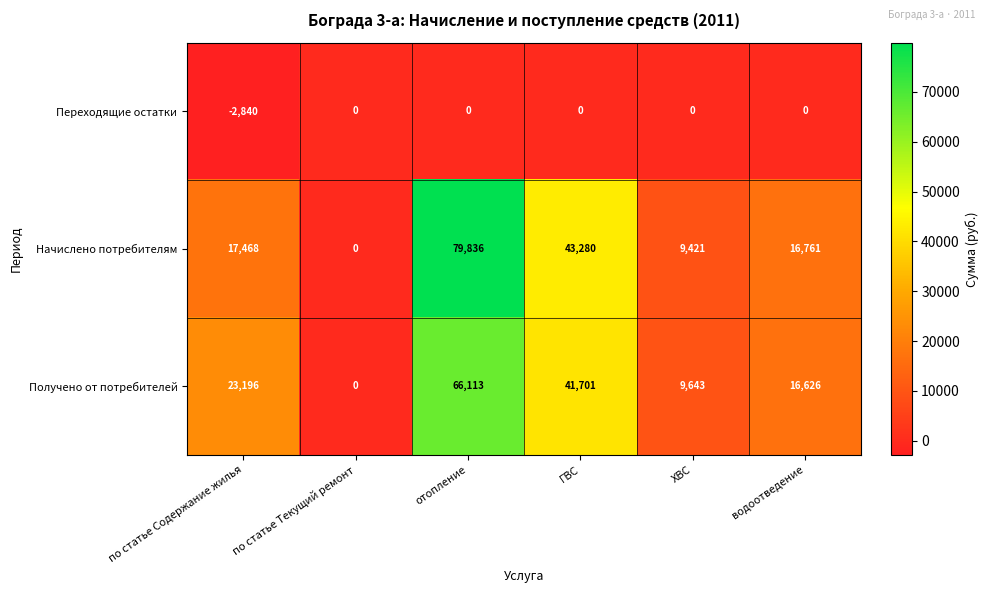

At which label is Получено от потребителей closest to 33056?

ГВС